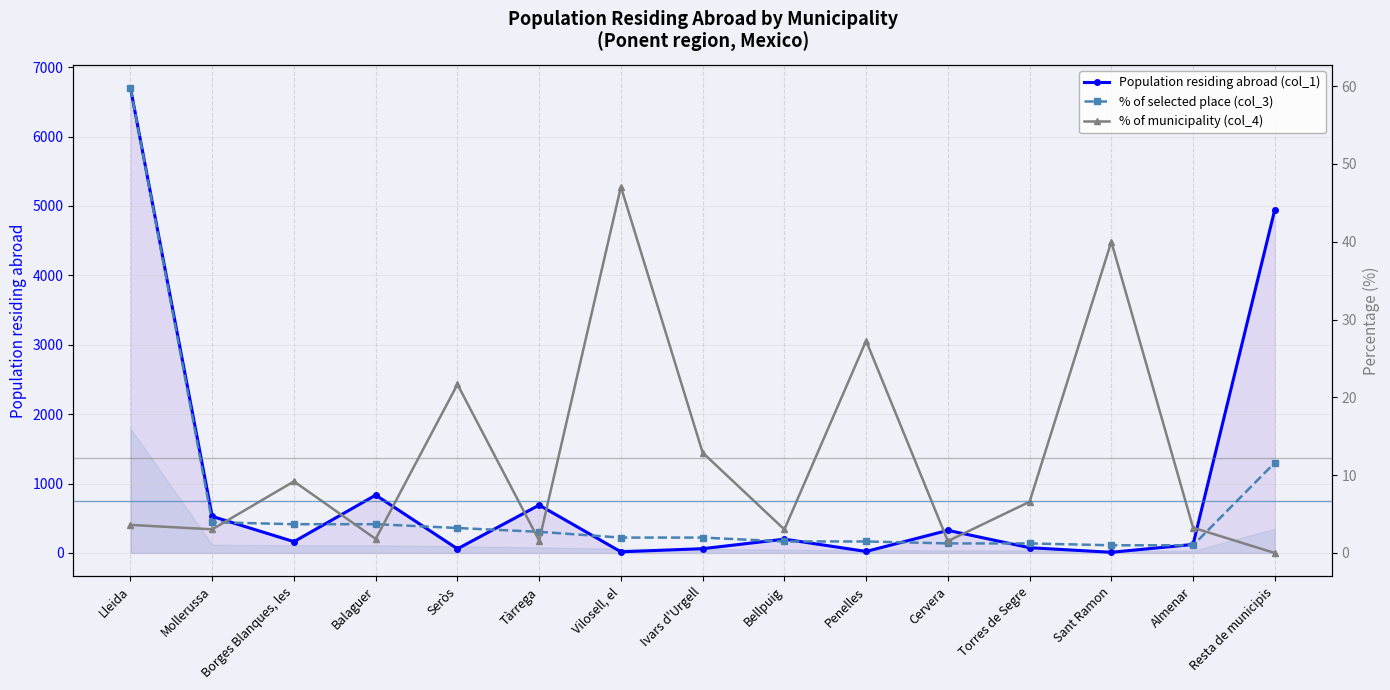

Which category has the lowest value across all series?

Resta de municipis